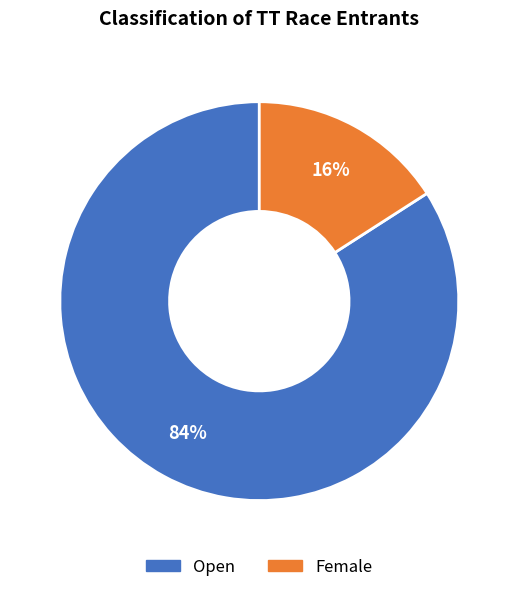

The Female slice represents 7% of the pie. True or false?

False